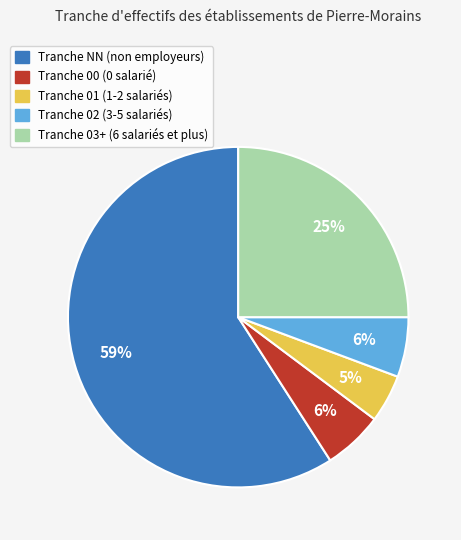

To the nearest percent, what is the average slice percentage?

20%